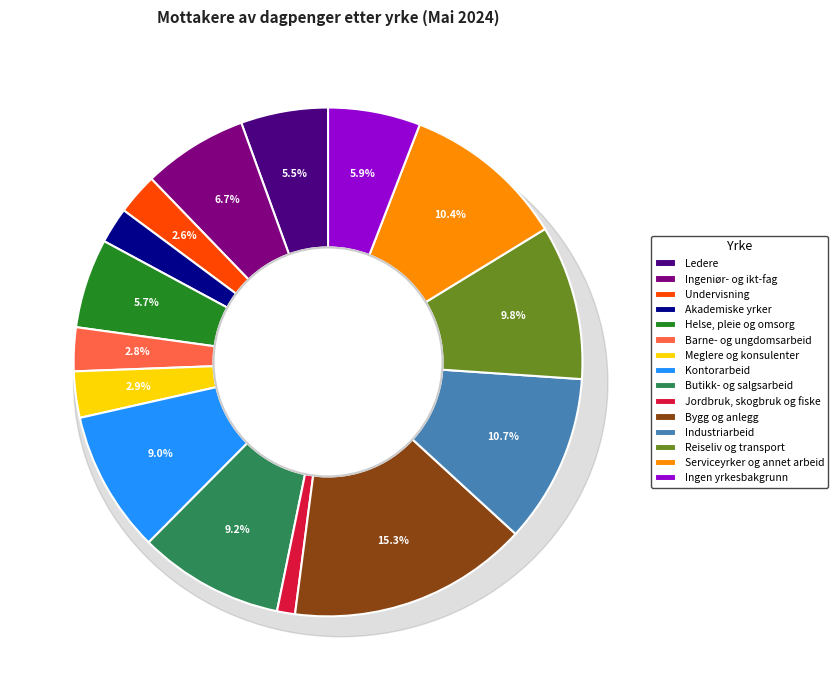

Does any single category account for the majority?

No